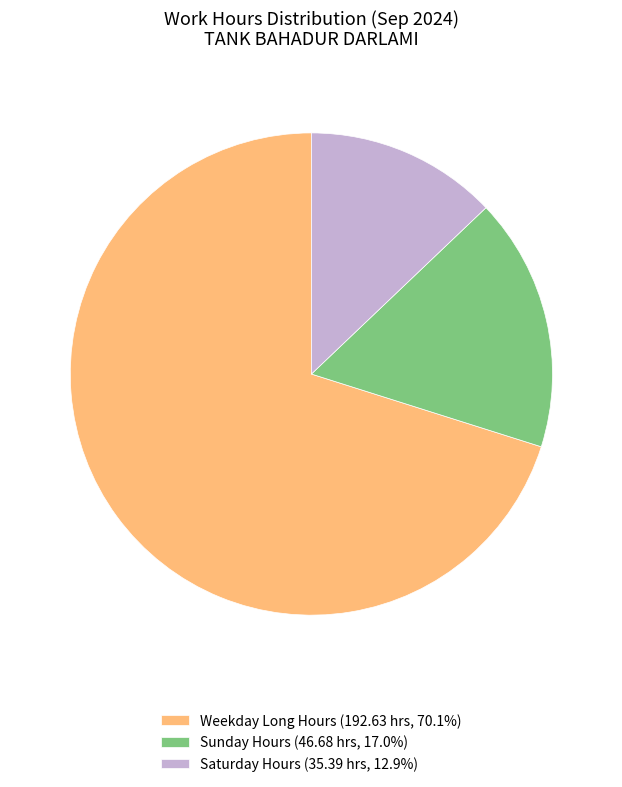

Is the sum of Sunday Hours (46.68 hrs, 17.0%) and Saturday Hours (35.39 hrs, 12.9%) greater than half?

No